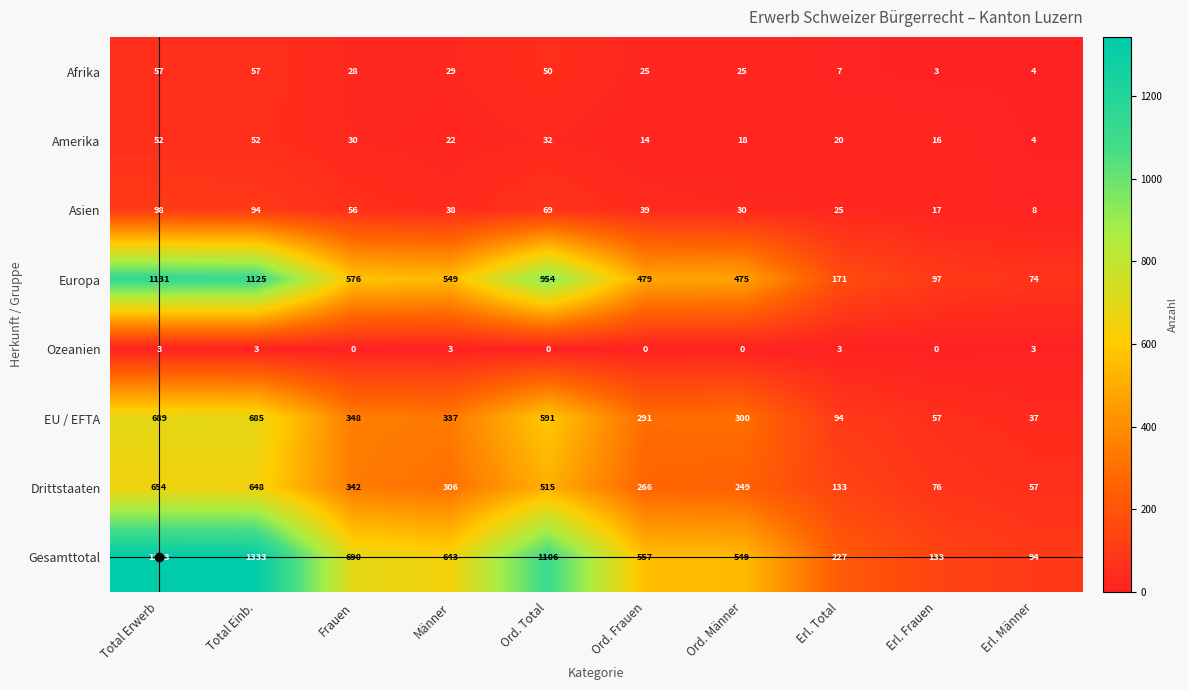

Which label corresponds to the largest value in the chart?

Total Erwerb